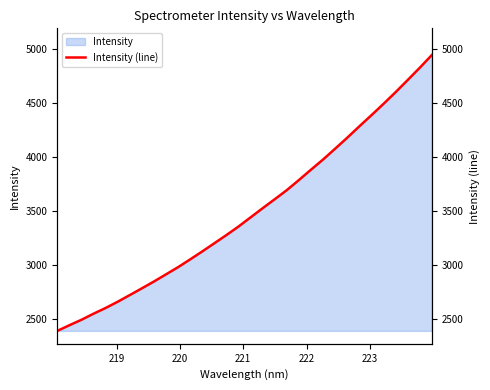

How many categories are shown in the chart?

32